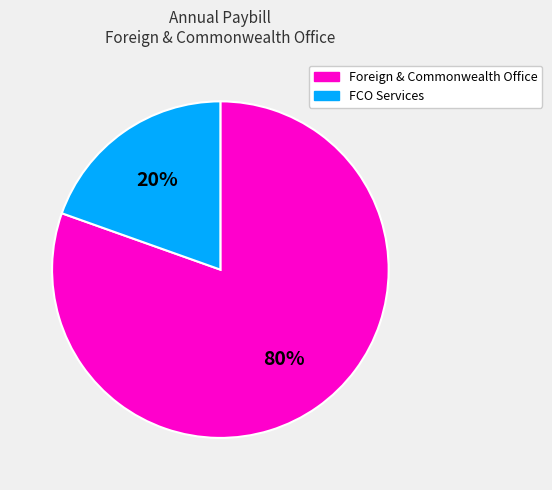

Which category has the biggest portion of the pie?

Foreign & Commonwealth Office